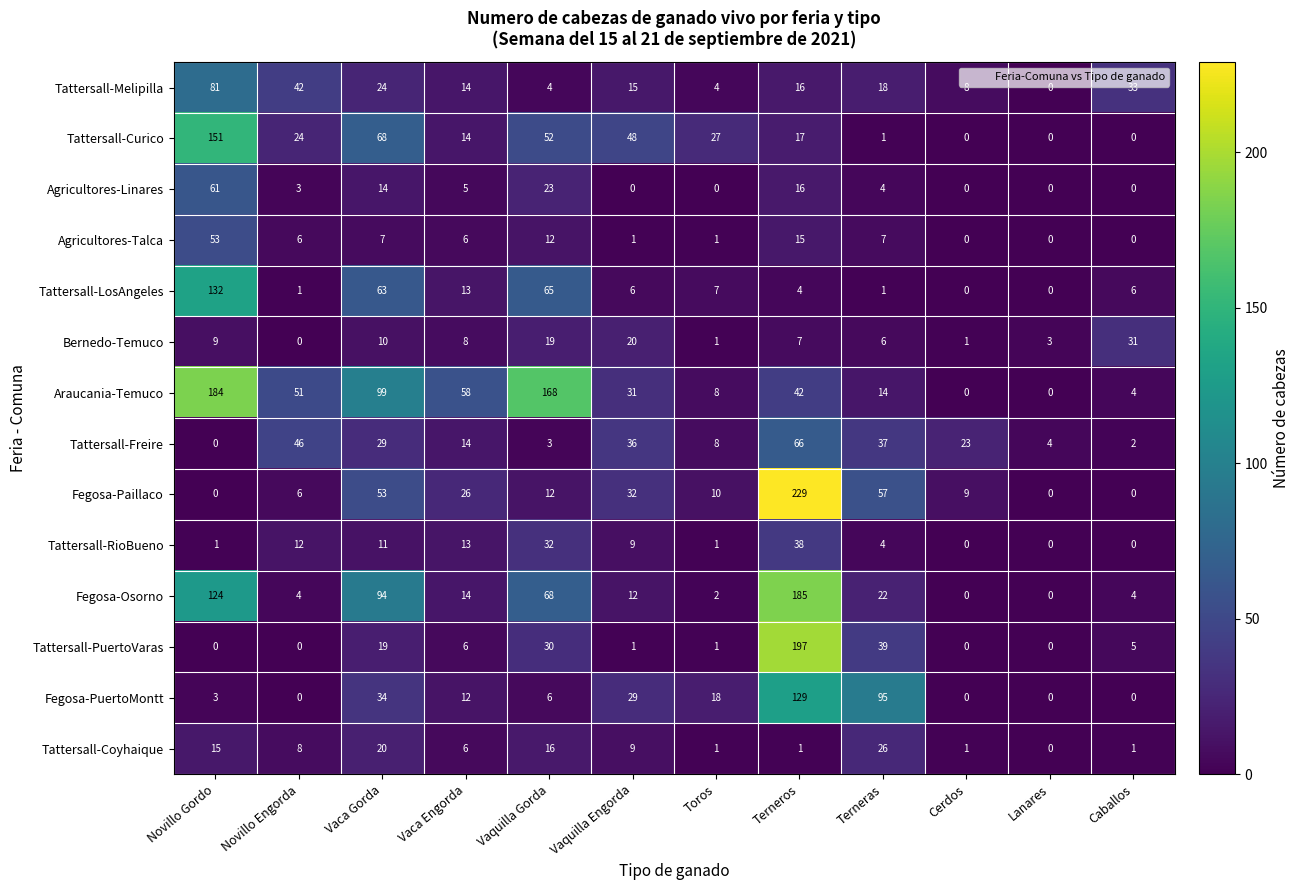

What is the difference between the maximum and minimum values in the Tattersall-PuertoVaras series?

197